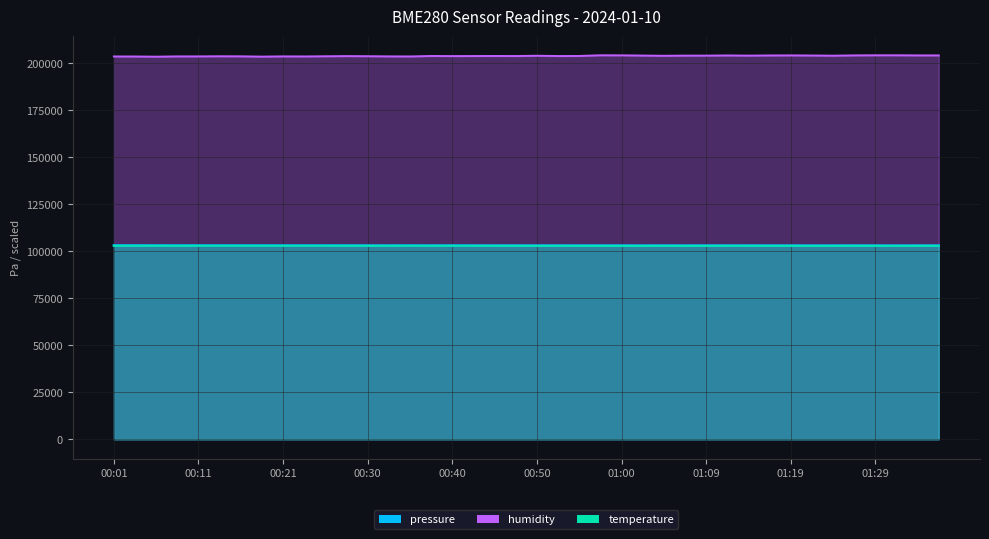

True or false: temperature has more than 0 points higher than both neighbors.

True